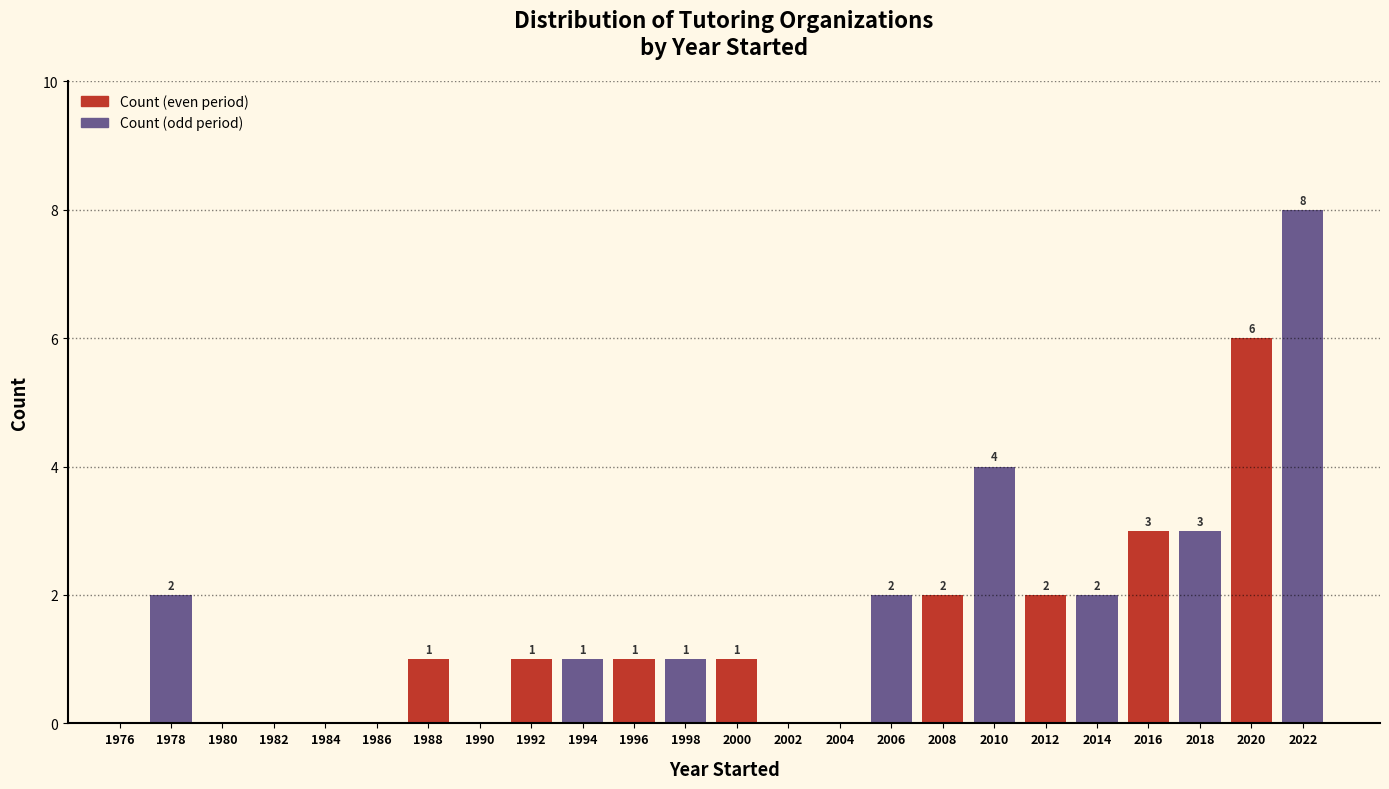

Over which range of the x-axis is the bar tallest?

2021 to 2023